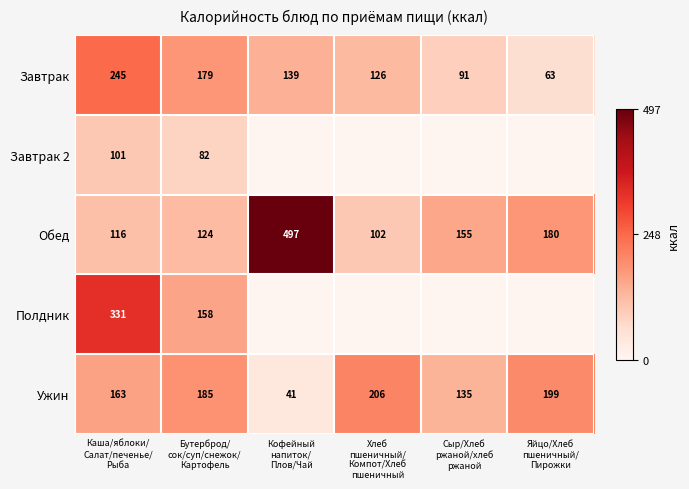

What is the difference between the maximum and minimum values in the Завтрак series?

182